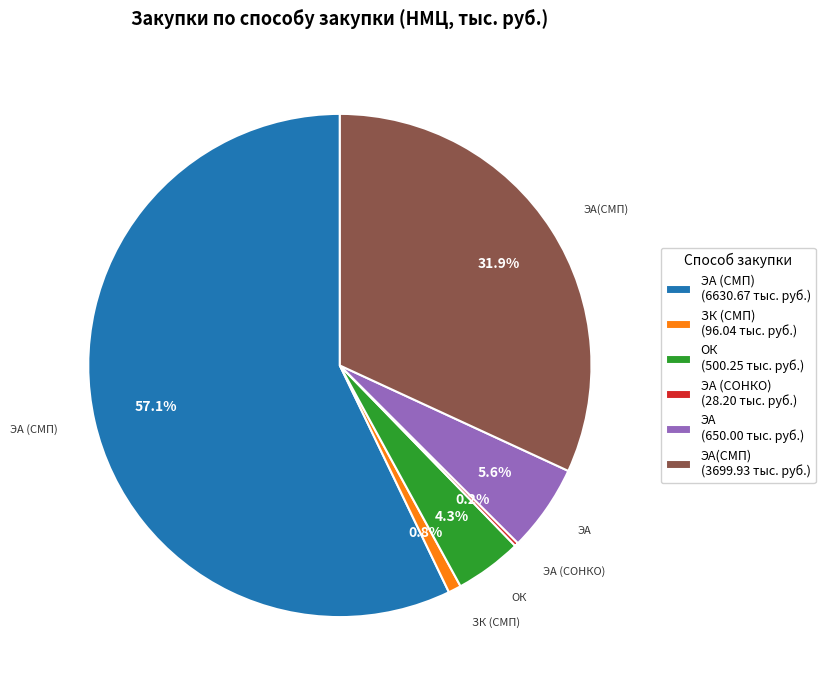

What is the majority slice?

ЭА (СМП) (6630.67 тыс. руб.)